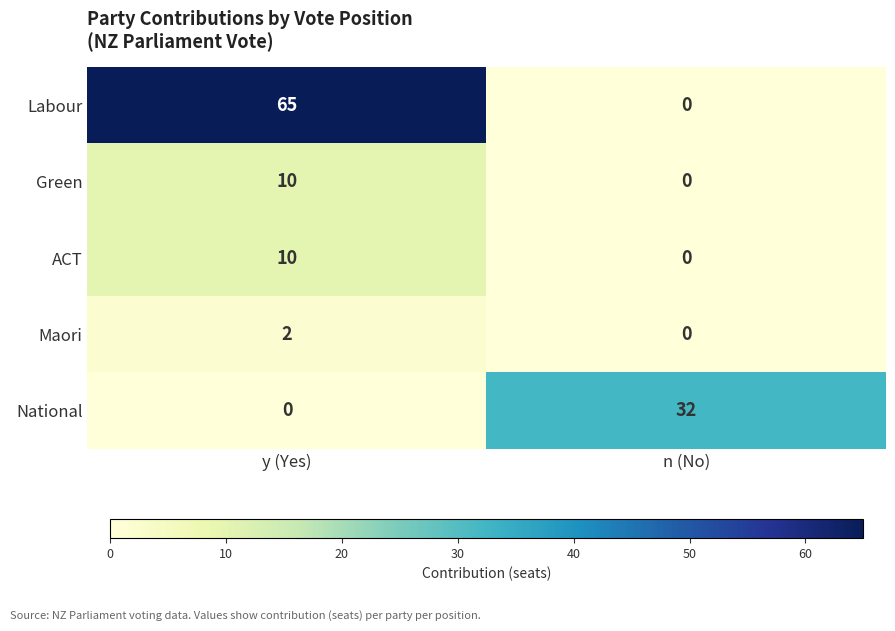

What is the sum of the Green values at y (Yes) and n (No)?

10